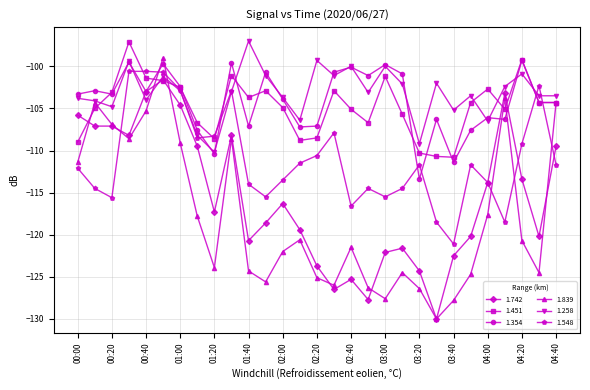

How many lines are shown in the chart?

6